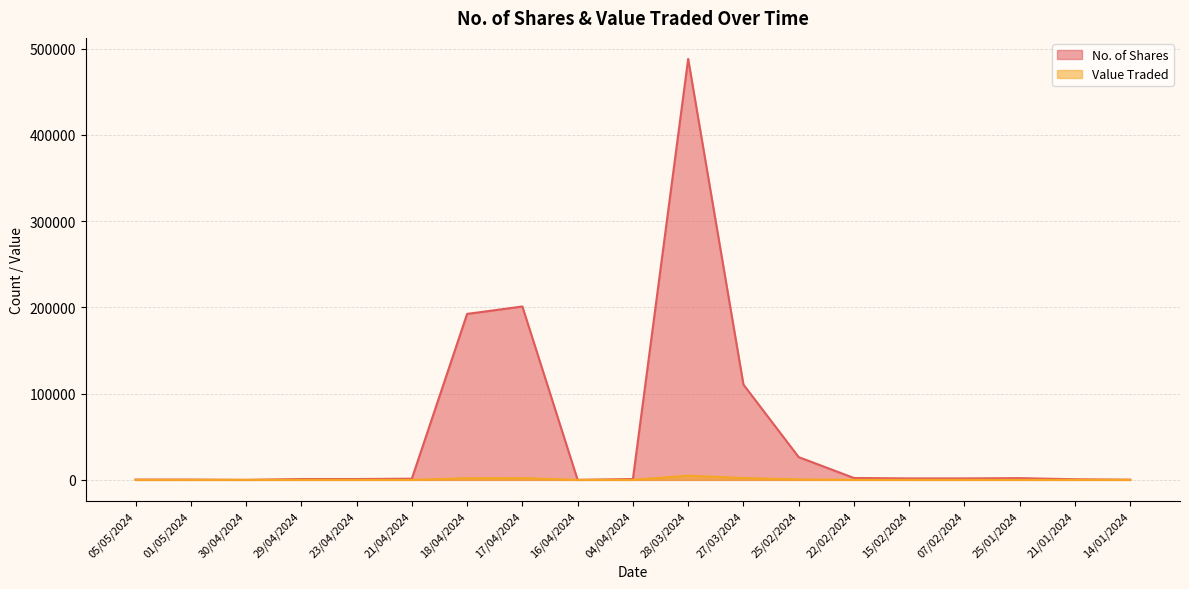

What is the spread (max minus min) of values at 25/01/2024?

1990